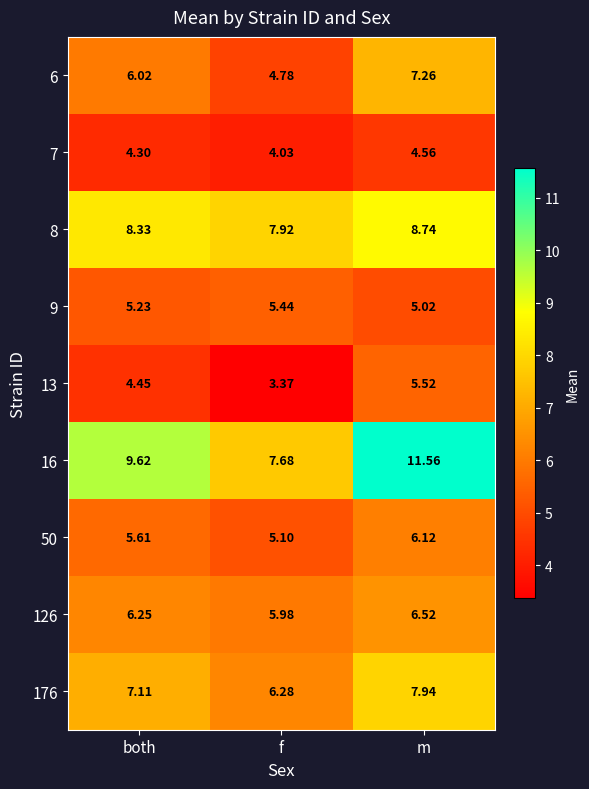

At which label does 7 reach its peak?

m